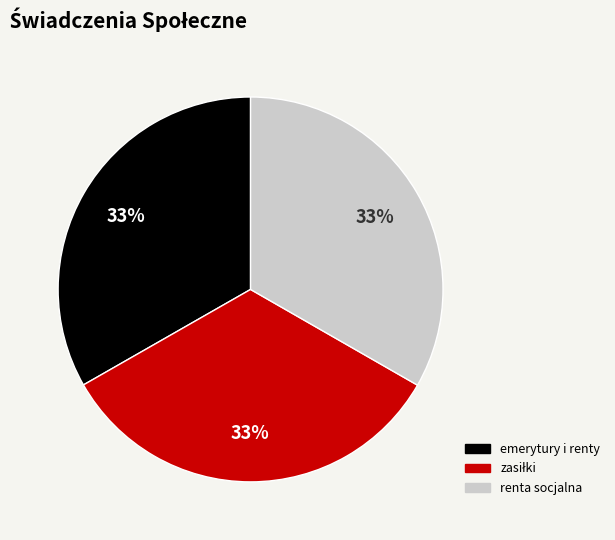

To the nearest percent, what is the difference between the largest and smallest slice percentages?

1%